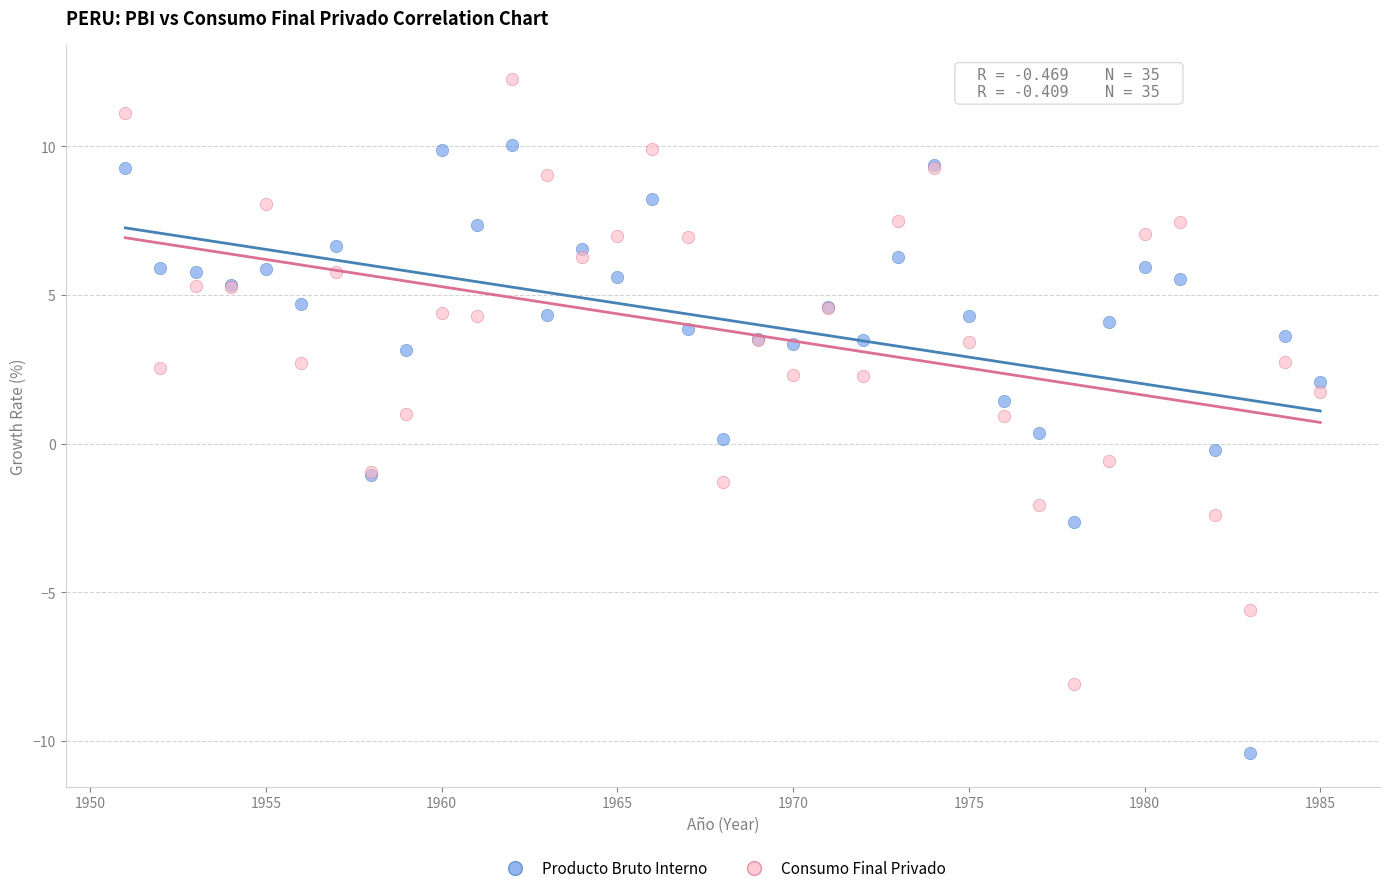

What are all the series names shown in the legend?

Producto Bruto Interno, Consumo Final Privado